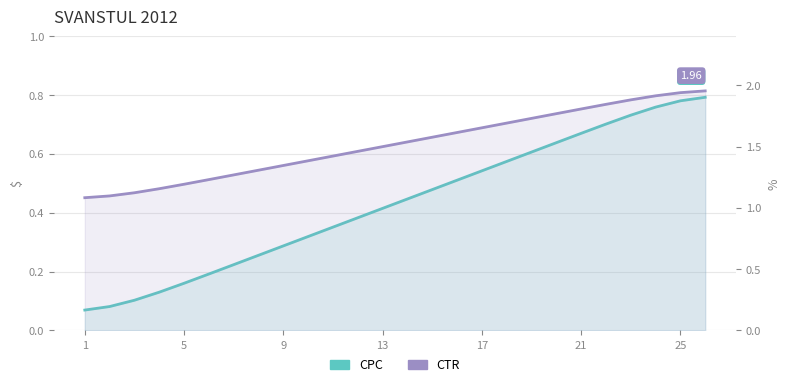

What is the difference between the highest and lowest values at 10?

1.1